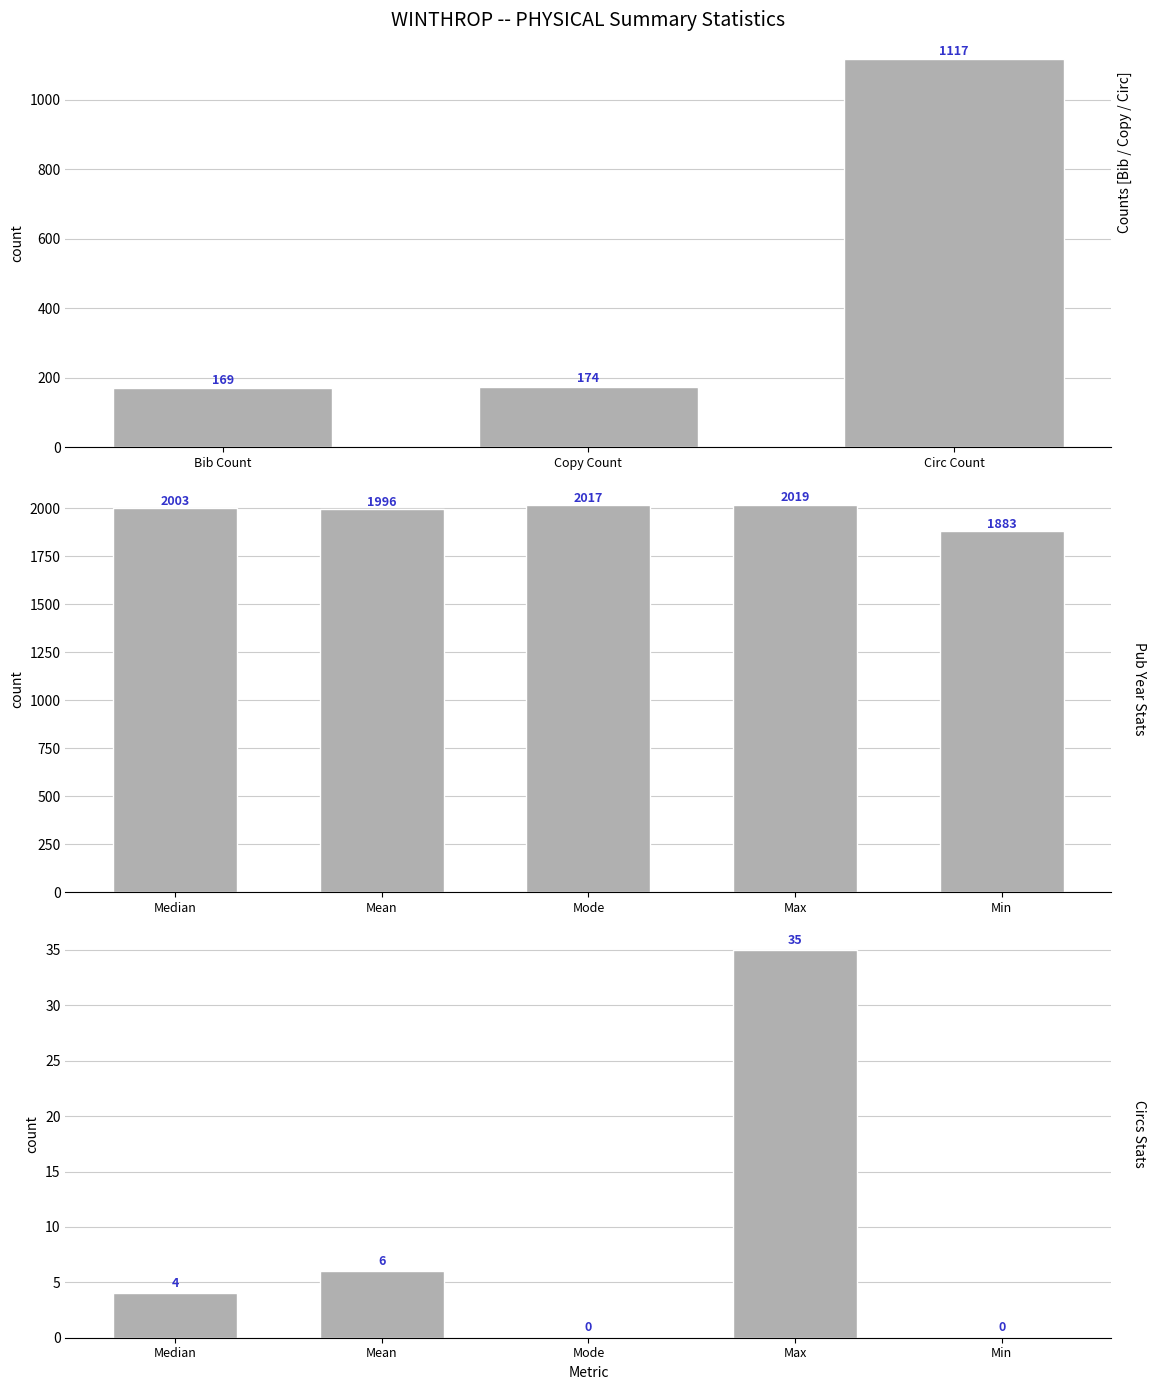

What is the difference between the second highest and minimum values?

2017